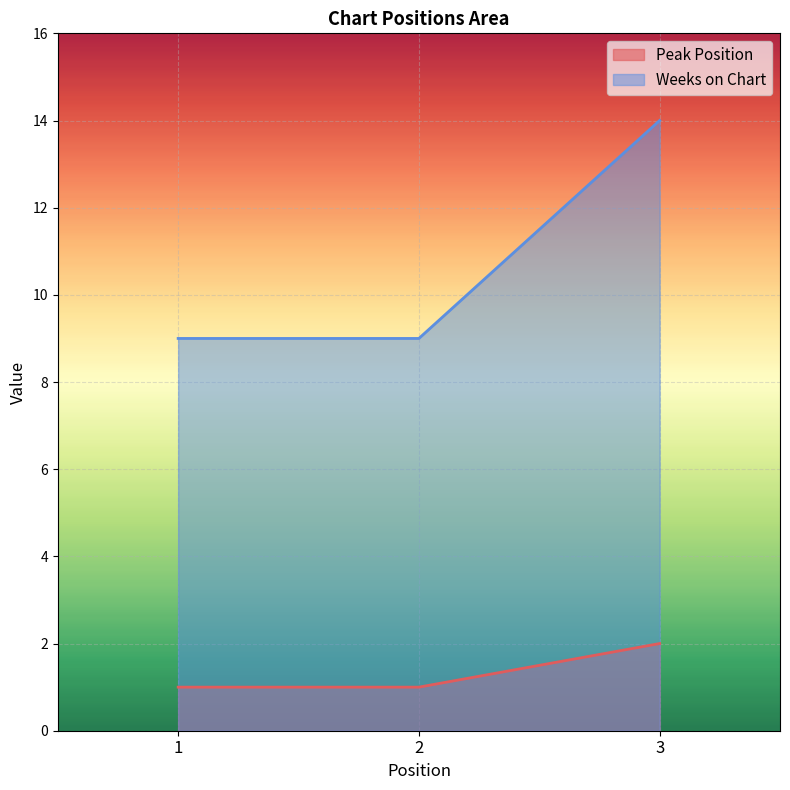

Rank the categories by Weeks on Chart value from lowest to highest.

1, 2, 3